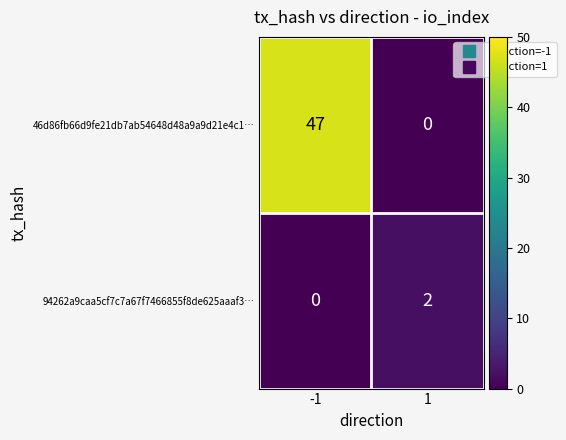

Which series has the widest spread of values?

46d86fb66d9fe21db7ab54648d48a9a9d21e4c1…